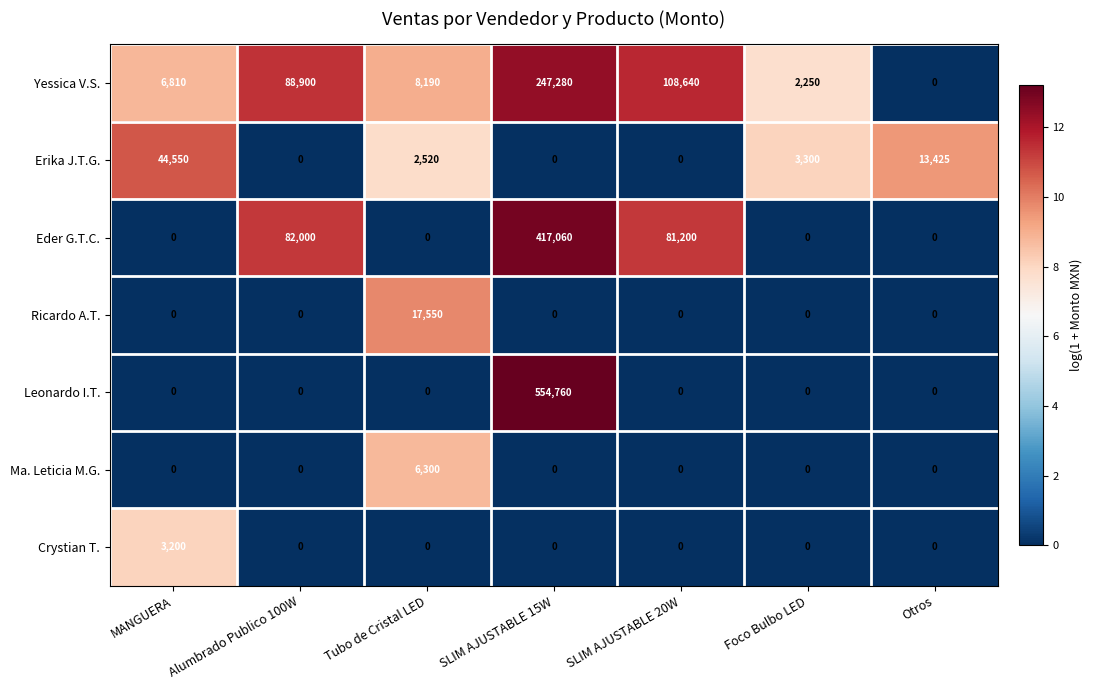

At how many categories does at least one series exceed 8?

7